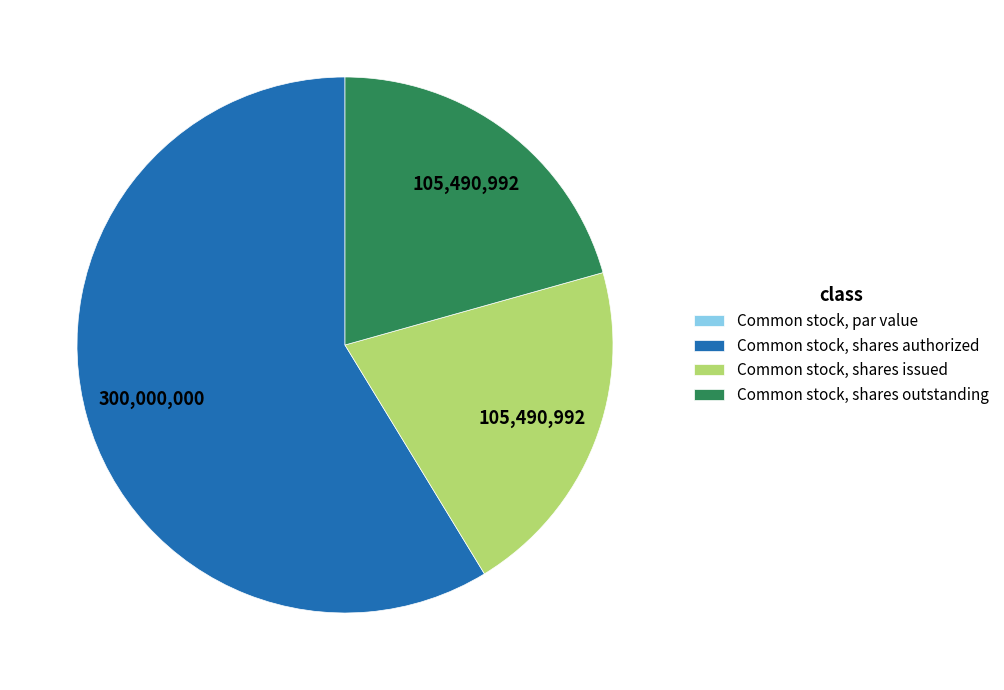

Is it true that Common stock, shares issued is 21% of the pie?

True